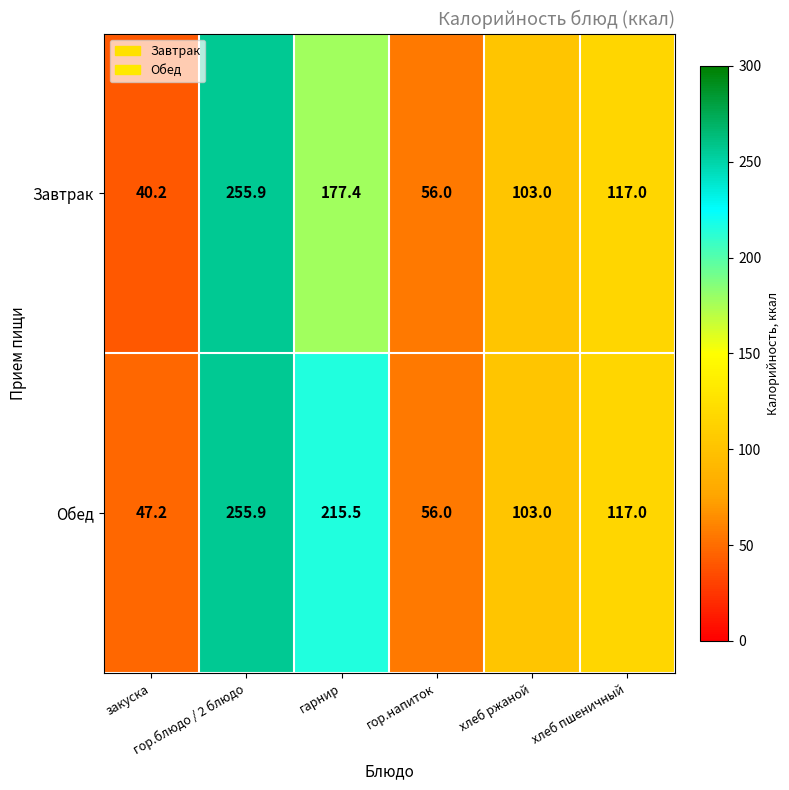

At which category does the chart reach its minimum across all series?

закуска